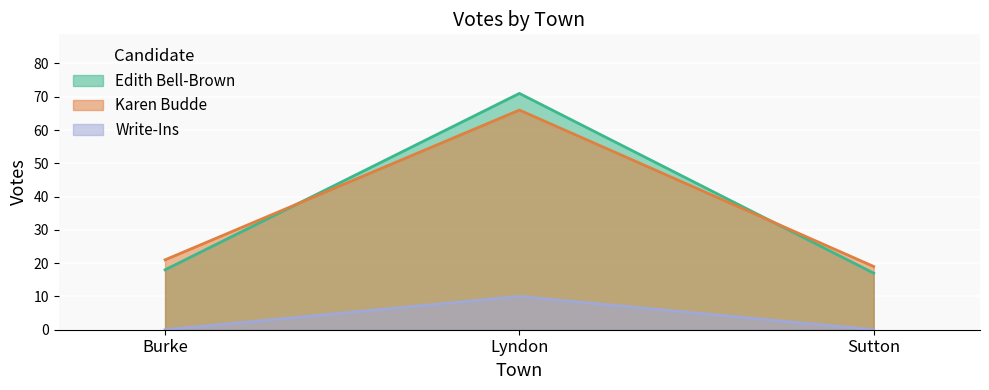

What is the value of the Edith Bell-Brown point at the 2nd from the left?

71